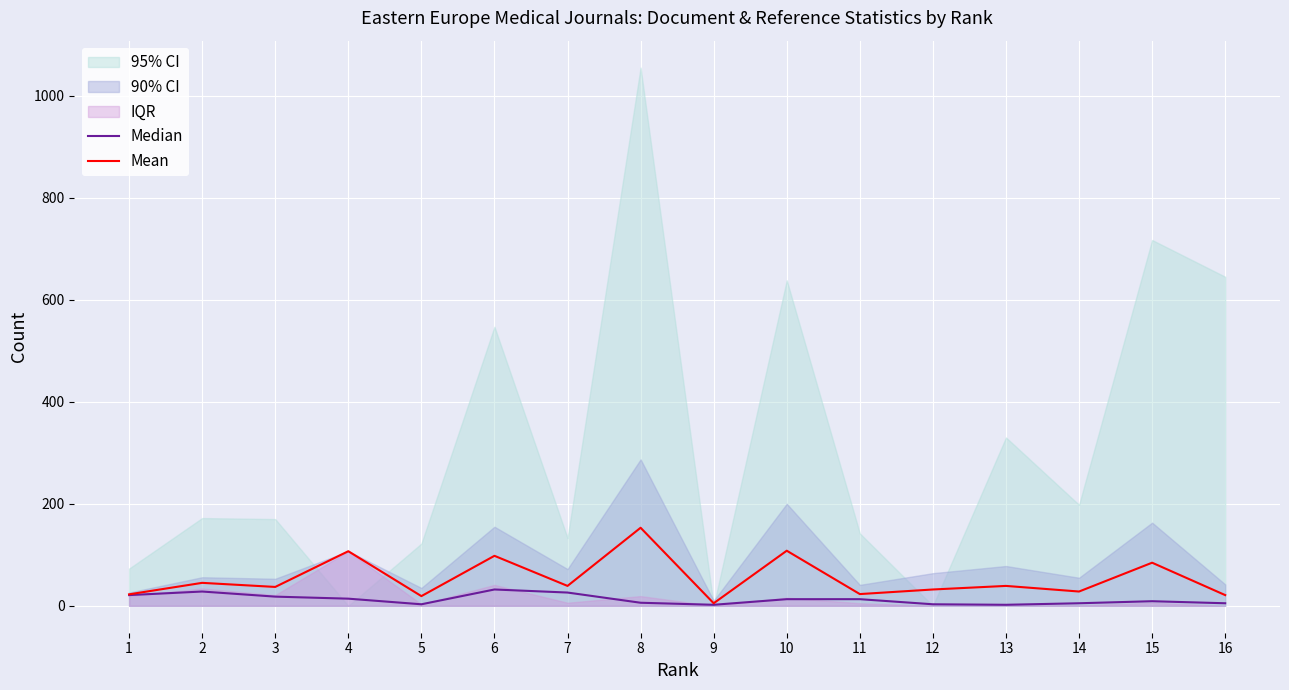

List the labels in order of Mean value, largest first.

8, 10, 4, 6, 15, 2, 7, 13, 3, 12, 14, 11, 1, 16, 5, 9